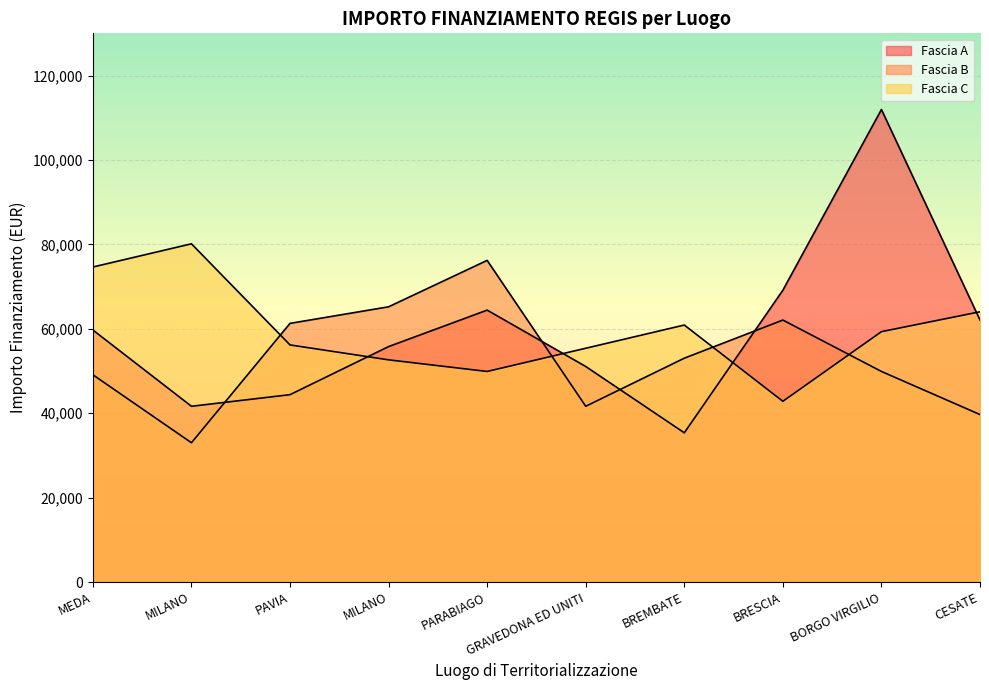

Reading right to left, what are all the values shown in this chart?

Fascia A: 62063.0	111949.1	69133.5	35352.3	51064.5	64419.8	55778.1	44386.8	41637.2	59706.2
Fascia B: 39673.2	49886.1	62063.0	53028.5	41637.2	76203.9	65205.4	61277.4	32995.5	49100.5
Fascia C: 64027.0	59313.4	42815.6	60884.6	55385.3	49886.1	52635.7	56170.9	80132.0	74632.7